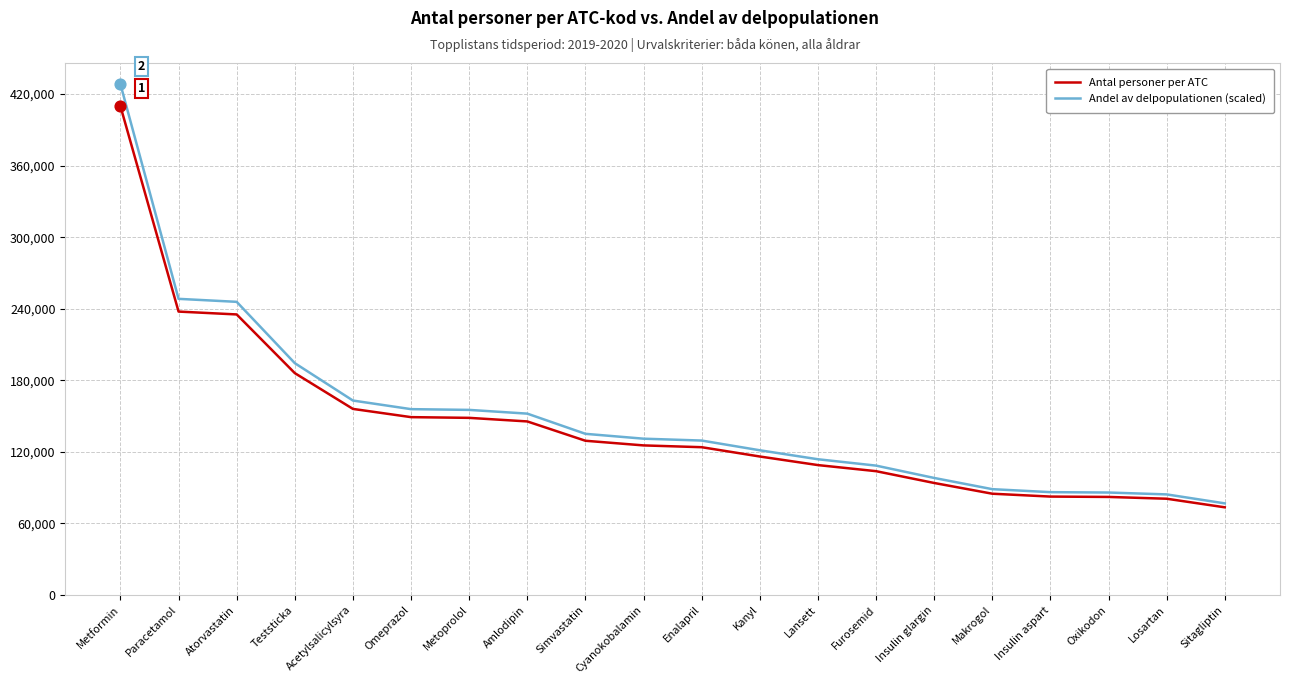

At how many categories does at least one series exceed 230177?

3